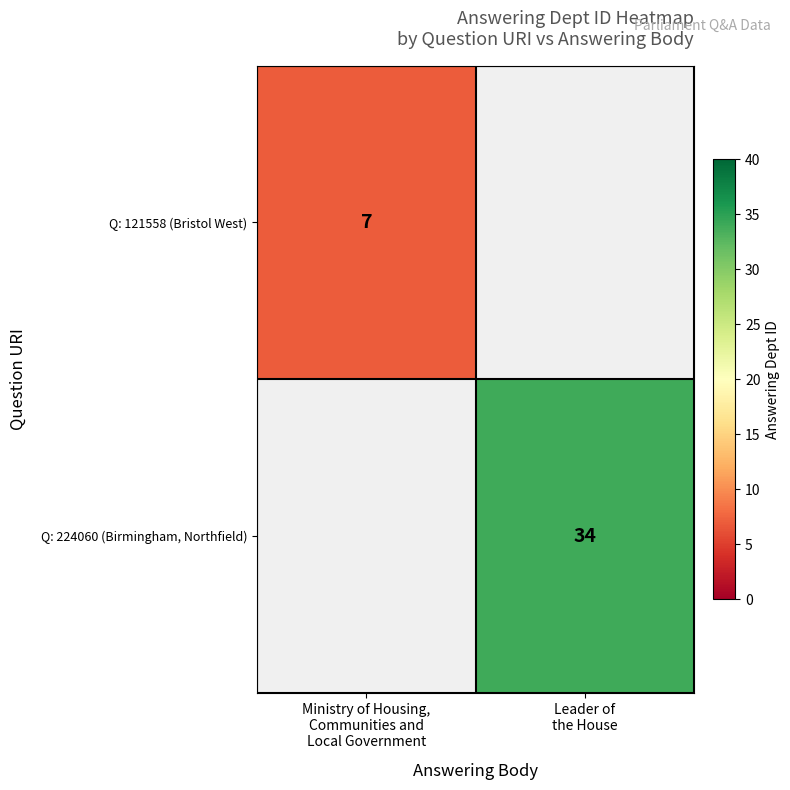

Which has a higher value, Ministry of Housing,
Communities and
Local Government or Leader of
the House?

Leader of
the House